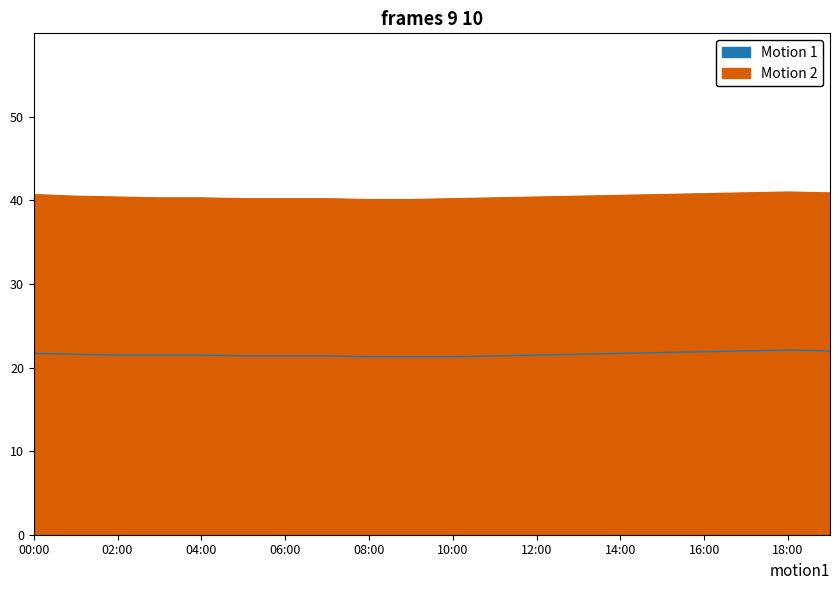

What is the average value of the humidity series?

40.5